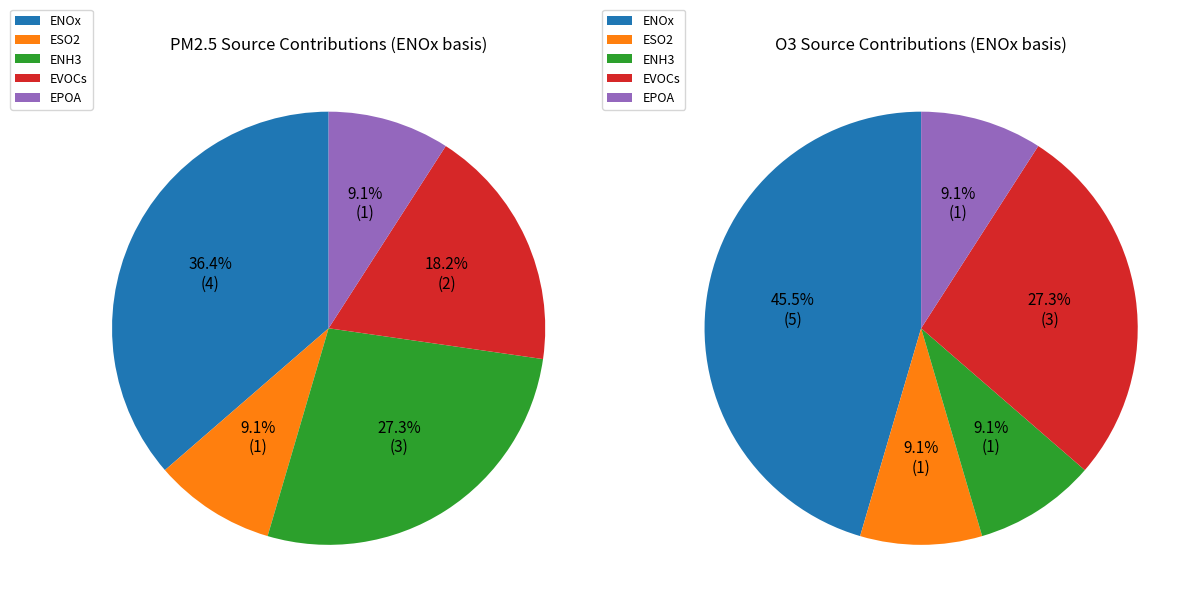

What portion of the pie excludes ENOx?

63.6%